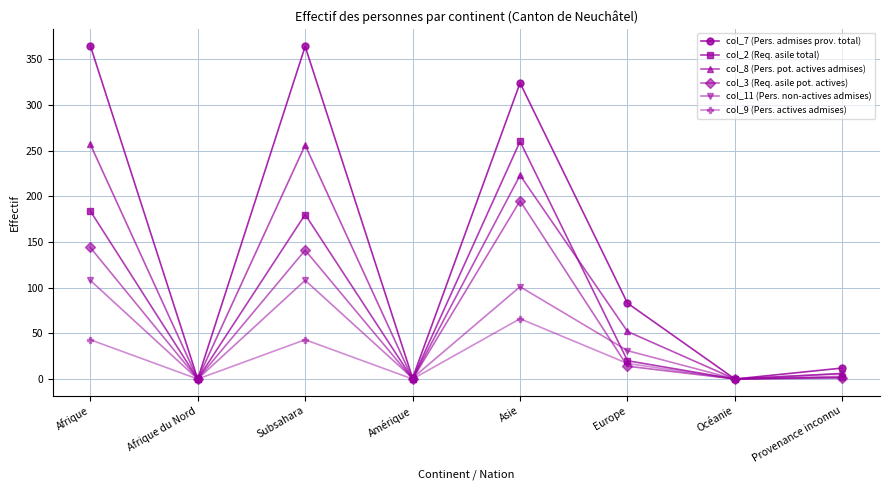

Is the value of col_11 (Pers. non-actives admises) at Afrique greater than the value of col_8 (Pers. pot. actives admises) at Océanie?

Yes